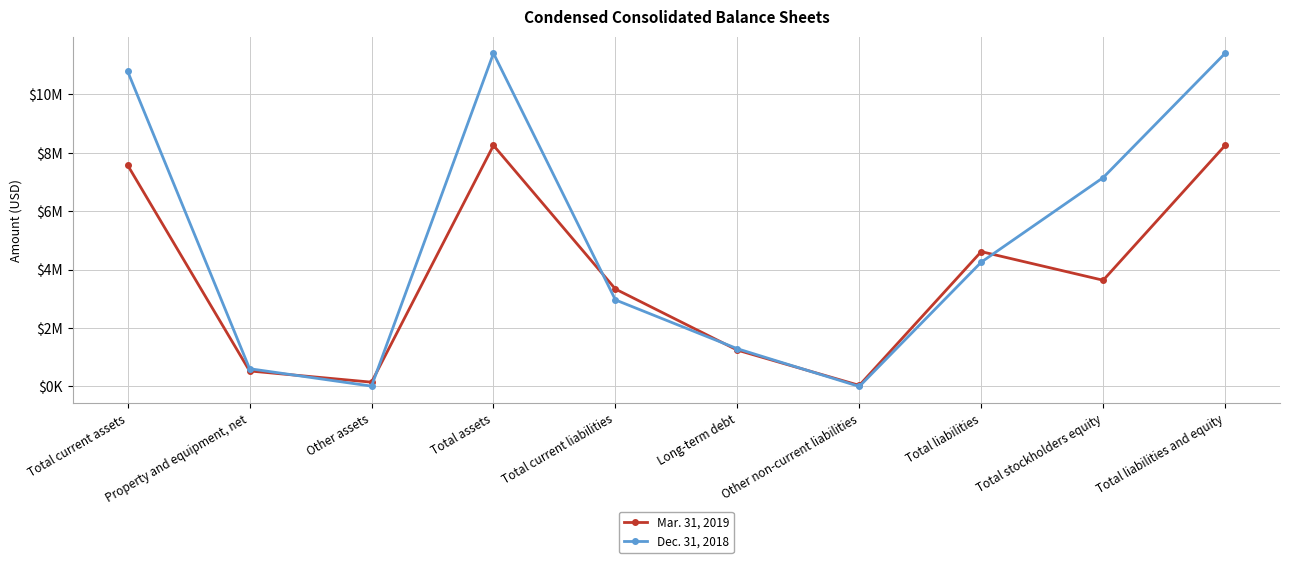

Reading left to right, list all the values displayed in this chart.

Mar. 31, 2019: Total current assets=7576000	Property and equipment, net=531000	Other assets=147000	Total assets=8254000	Total current liabilities=3336000	Long-term debt=1244000	Other non-current liabilities=37000	Total liabilities=4617000	Total stockholders equity=3637000	Total liabilities and equity=8254000
Dec. 31, 2018: Total current assets=10788000	Property and equipment, net=608000	Other assets=12000	Total assets=11408000	Total current liabilities=2964000	Long-term debt=1292000	Other non-current liabilities=0	Total liabilities=4256000	Total stockholders equity=7152000	Total liabilities and equity=11408000